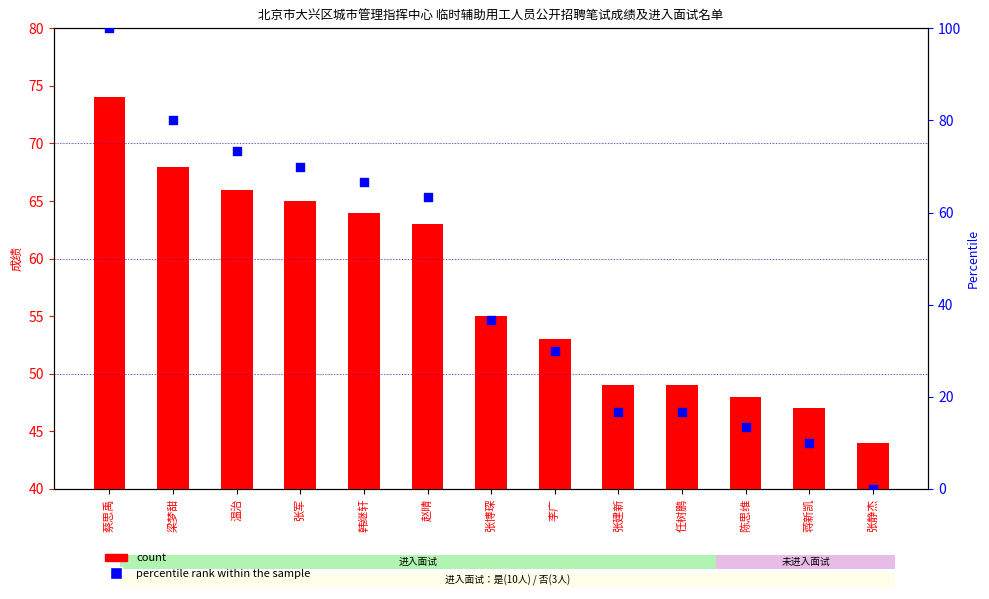

What are all the series names shown in the legend?

count, percentile rank within the sample